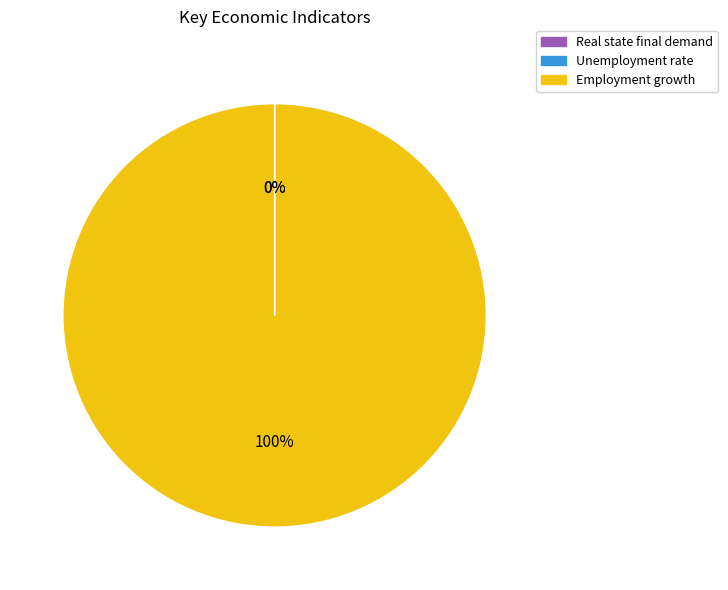

Which category has the biggest portion of the pie?

Employment growth